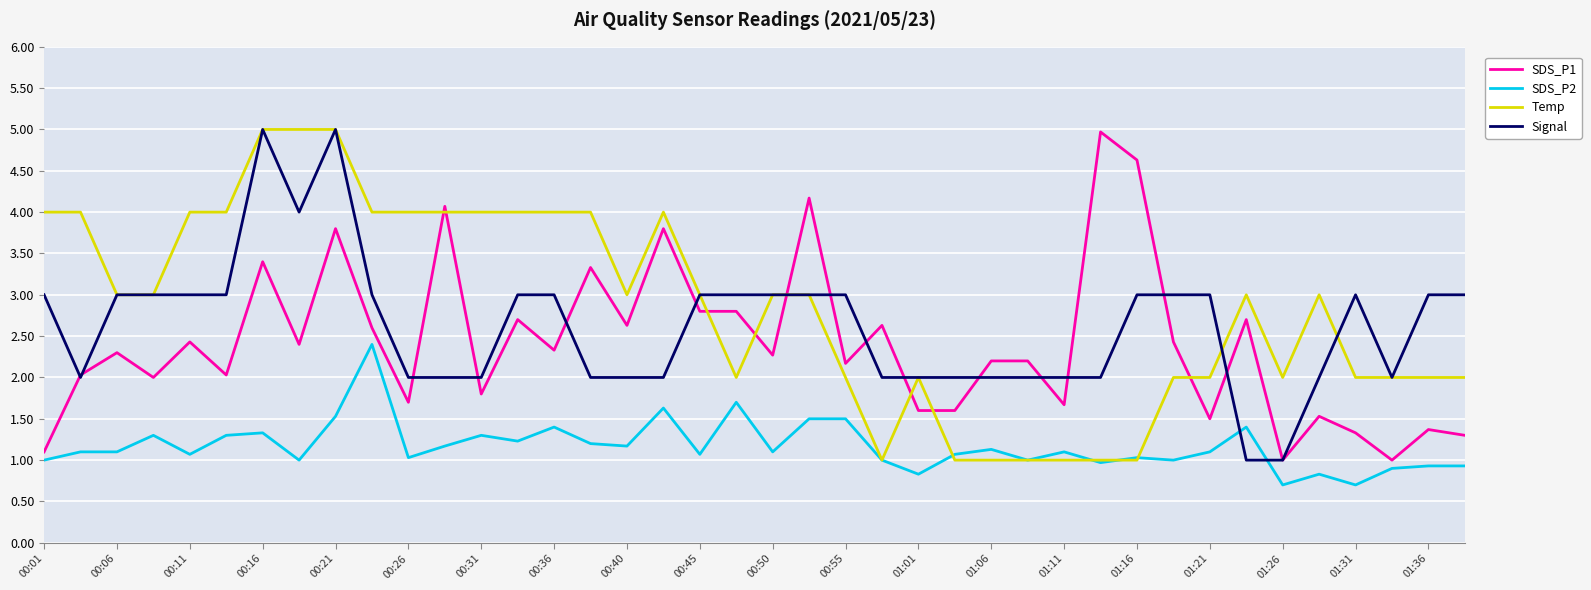

What is the maximum value shown in the chart?

5.0